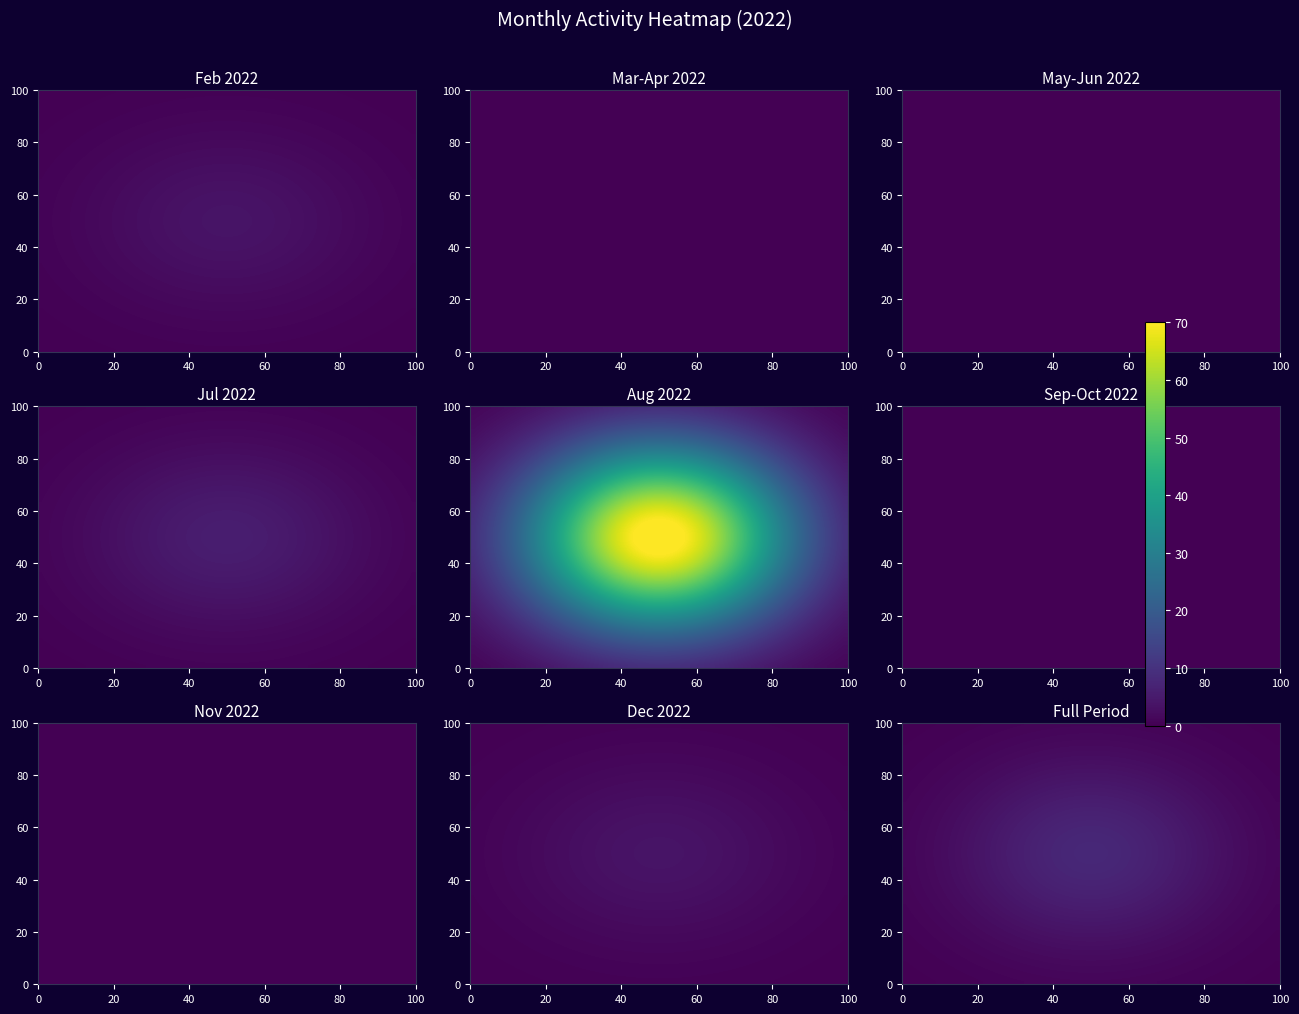

At how many categories does at least one series exceed 64?

1